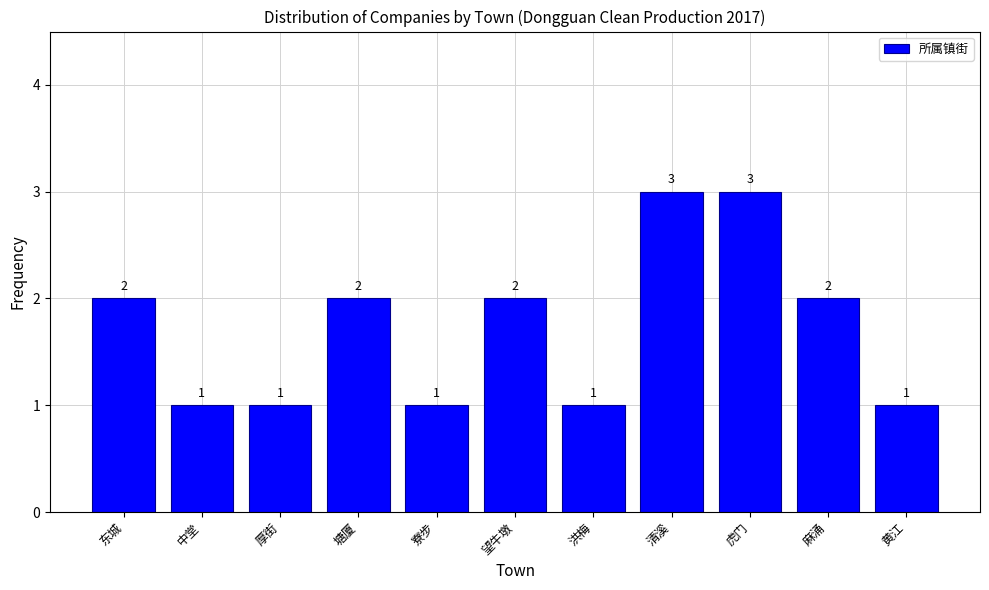

Reading right to left, what are all the values shown in this chart?

黄江=1	麻涌=2	虎门=3	清溪=3	洪梅=1	望牛墩=2	寮步=1	塘厦=2	厚街=1	中堂=1	东城=2